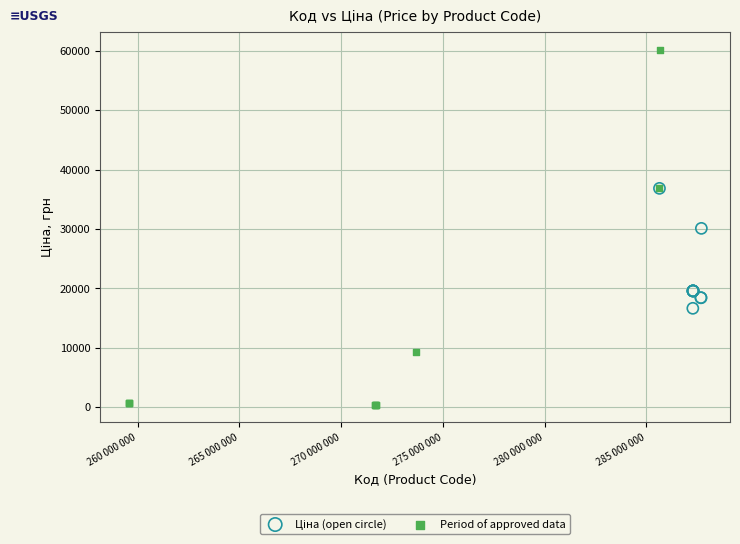

Which series contains the lowest Y value?

Period of approved data